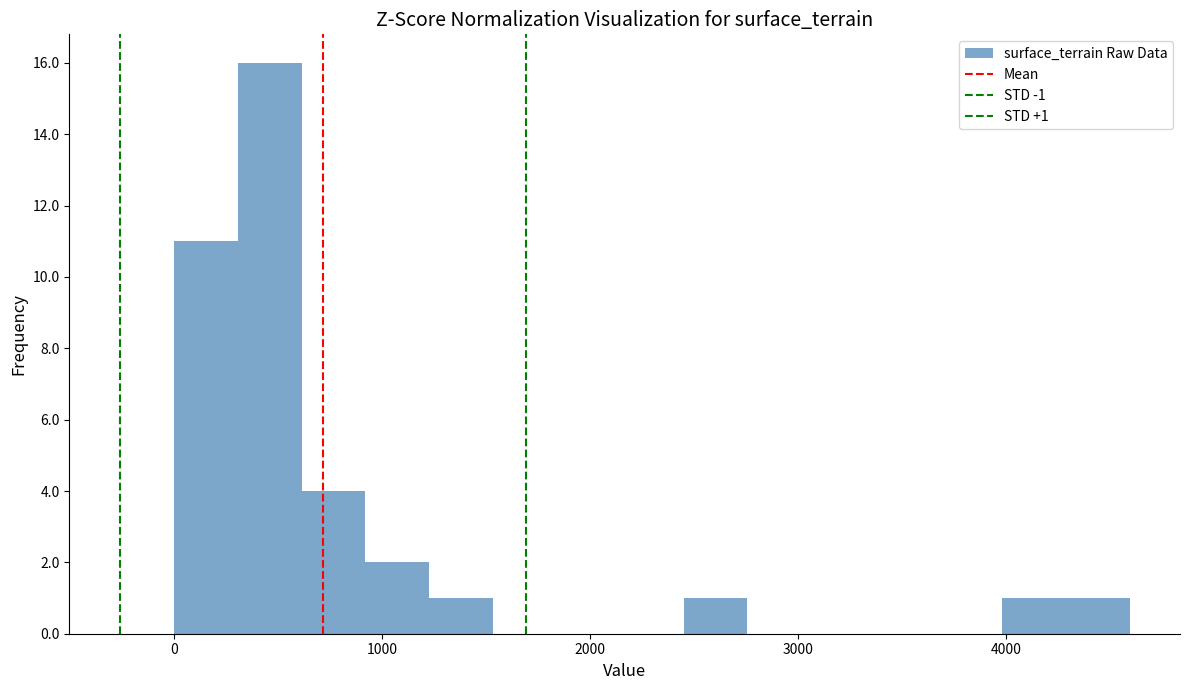

Around what value on the x-axis is the tallest bar? Give the approximate position of its centre, as read against the axis.

500